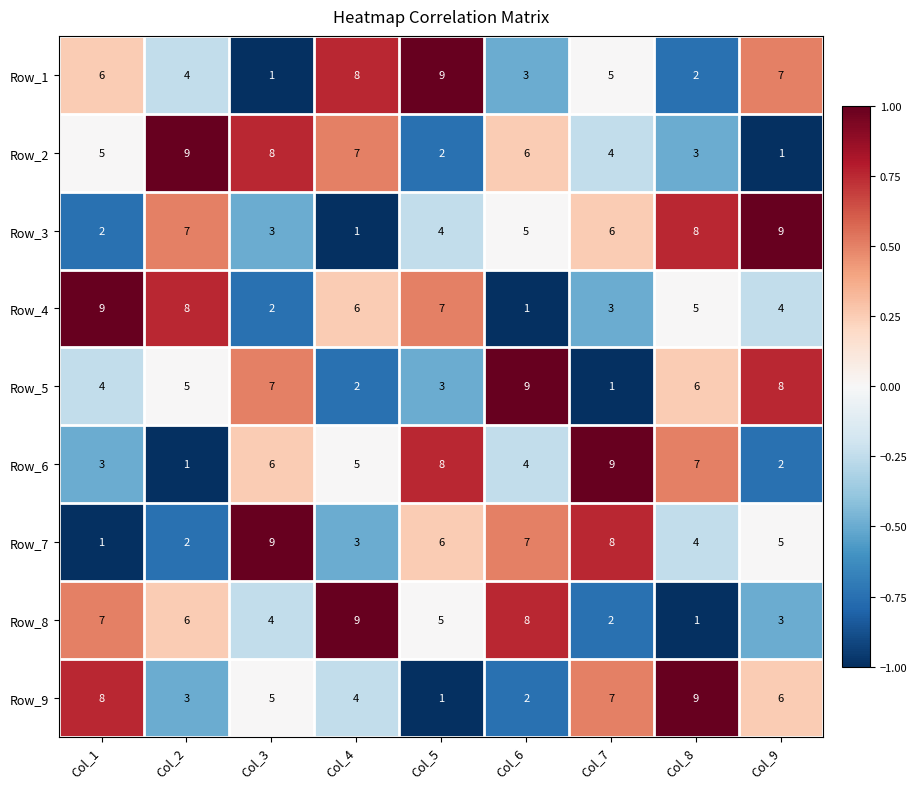

What is the maximum value shown in the chart?

9